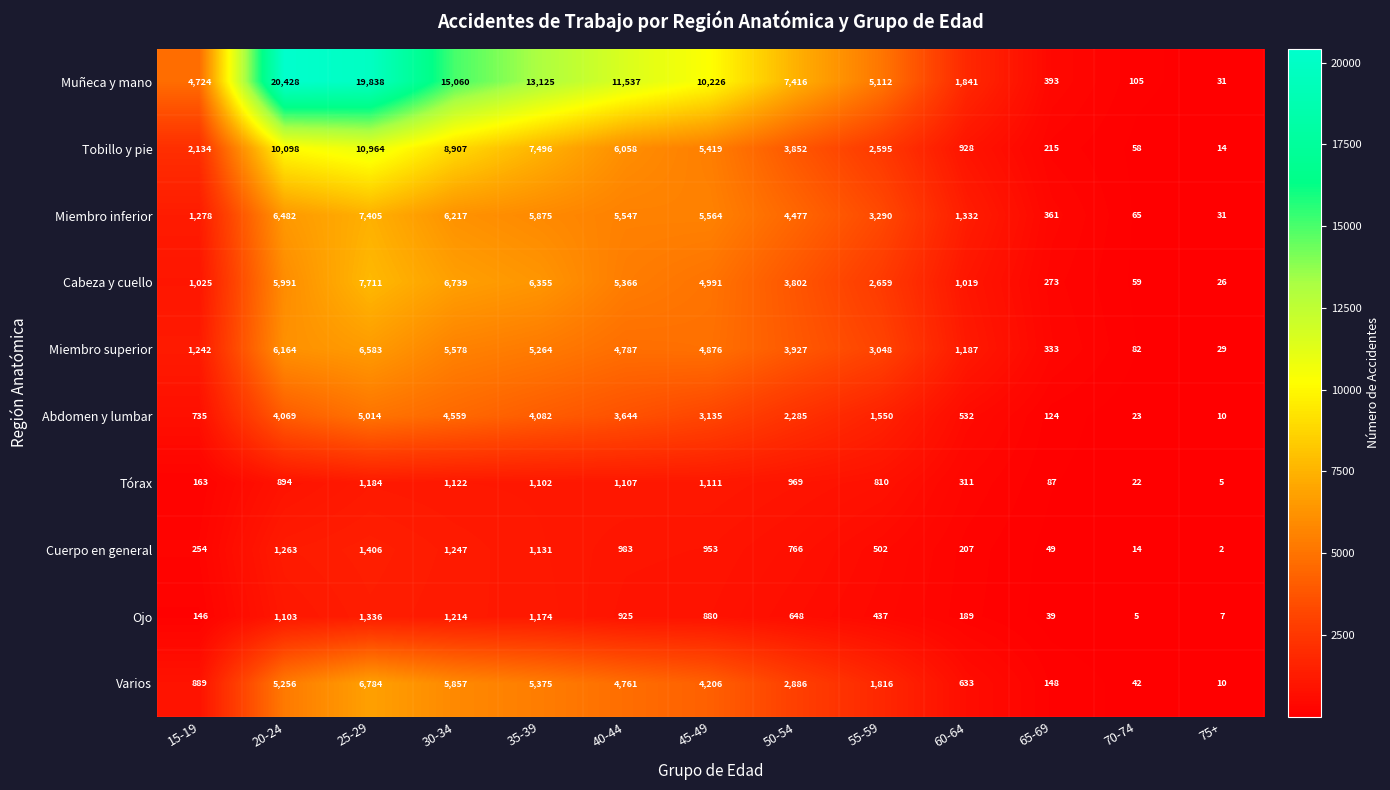

How many categories are shown in the chart?

13